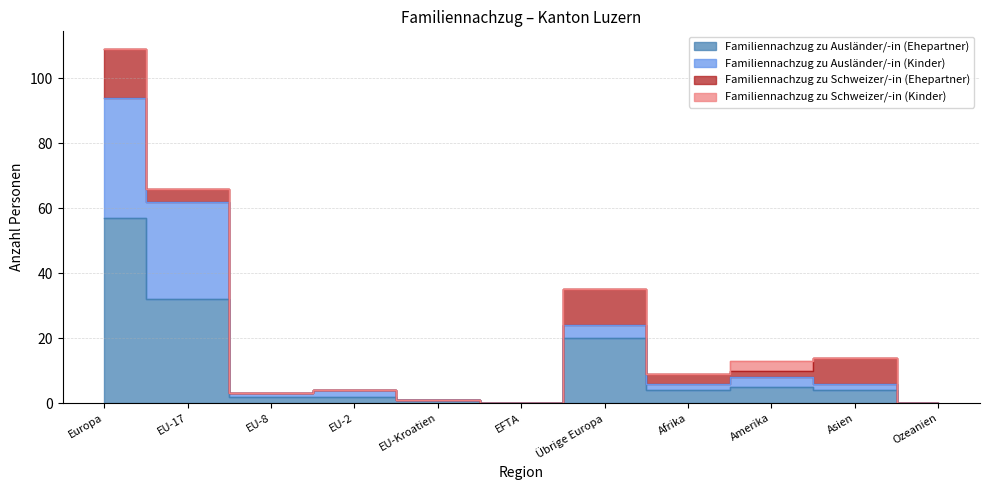

How many interior local valleys does the Familiennachzug zu Ausländer/-in (Ehepartner) series have?

2